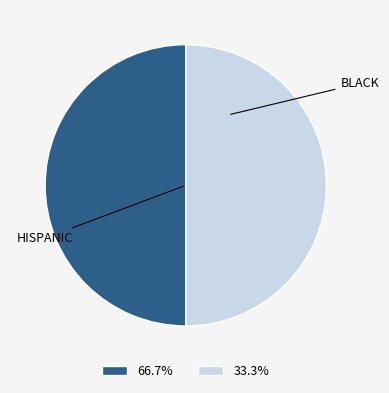

Count the number of slices in the pie.

2